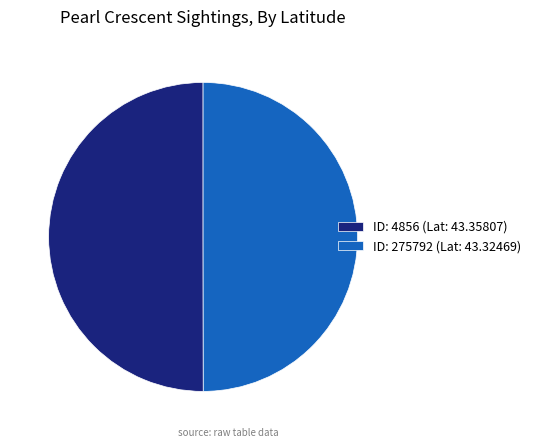

What is the ratio of the value at ID: 4856 (Lat: 43.35807) to the value at ID: 275792 (Lat: 43.32469)?

1.0